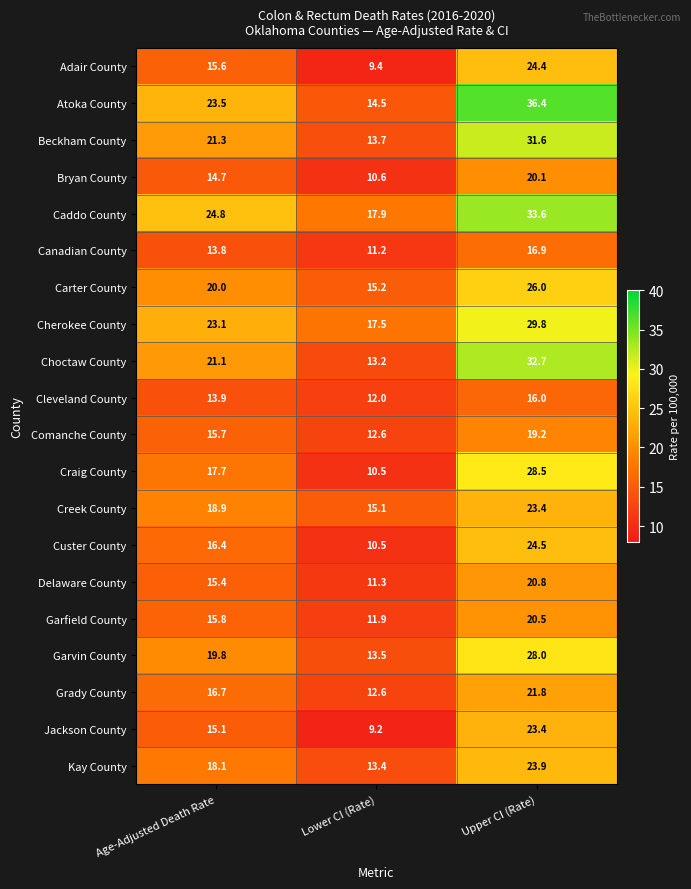

The Caddo County series shows 33.5 at Age-Adjusted Death Rate. True or false?

False